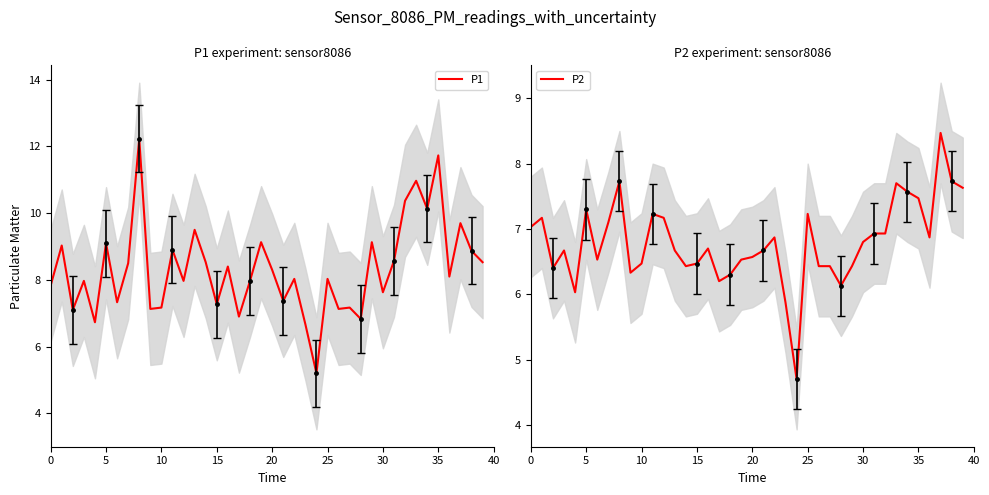

At which label is P1 closest to 8?

22